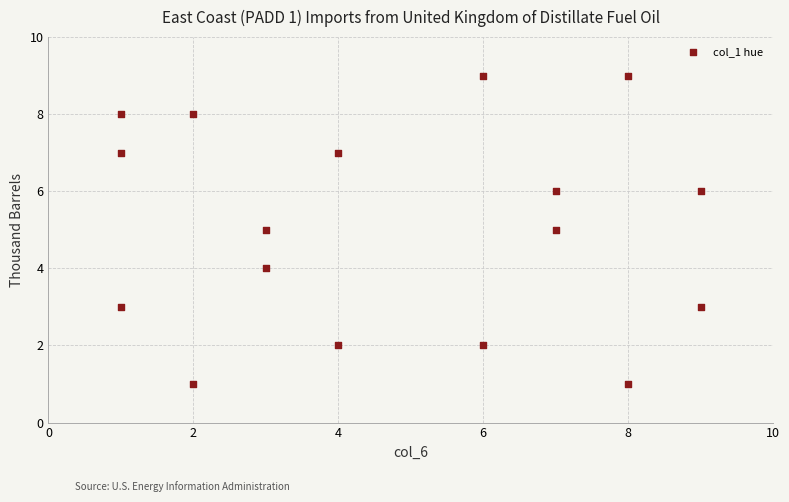

What is the range of Y values (max minus min)?

8